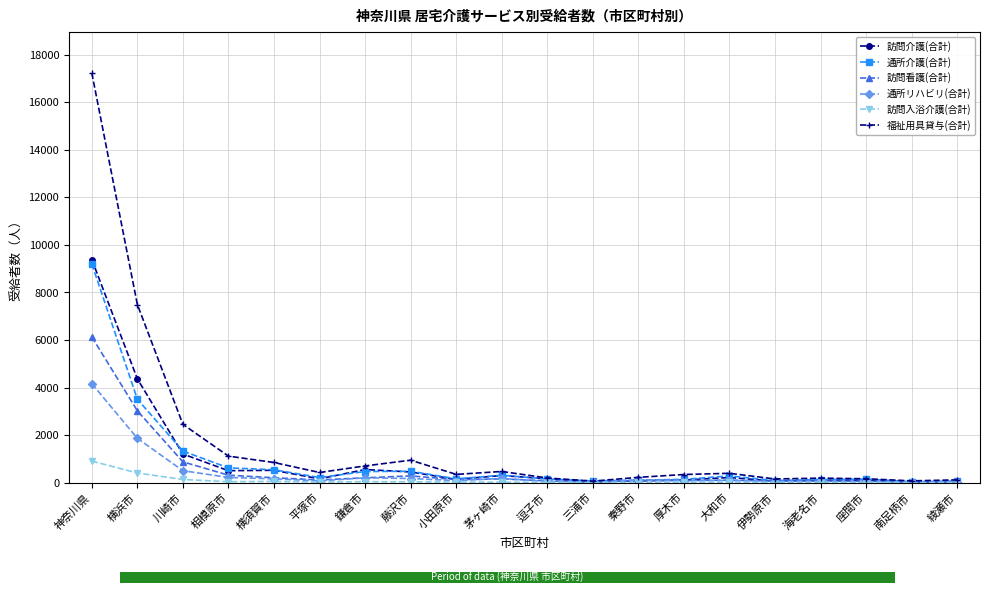

Reading left to right, extract all data points from this chart.

訪問介護(合計): 神奈川県=9383	横浜市=4364	川崎市=1205	相模原市=503	横須賀市=520	平塚市=161	鎌倉市=552	藤沢市=451	小田原市=137	茅ヶ崎市=301	逗子市=163	三浦市=43	秦野市=74	厚木市=111	大和市=218	伊勢原市=65	海老名市=105	座間市=108	南足柄市=21	綾瀬市=40
通所介護(合計): 神奈川県=9202	横浜市=3508	川崎市=1329	相模原市=622	横須賀市=543	平塚市=217	鎌倉市=468	藤沢市=480	小田原市=162	茅ヶ崎市=312	逗子市=154	三浦市=74	秦野市=106	厚木市=141	大和市=283	伊勢原市=89	海老名市=130	座間市=150	南足柄市=38	綾瀬市=71
訪問看護(合計): 神奈川県=6128	横浜市=3023	川崎市=875	相模原市=315	横須賀市=206	平塚市=115	鎌倉市=205	藤沢市=284	小田原市=128	茅ヶ崎市=158	逗子市=77	三浦市=18	秦野市=98	厚木市=88	大和市=106	伊勢原市=68	海老名市=66	座間市=63	南足柄市=20	綾瀬市=40
通所リハビリ(合計): 神奈川県=4165	横浜市=1865	川崎市=503	相模原市=220	横須賀市=162	平塚市=74	鎌倉市=204	藤沢市=175	小田原市=85	茅ヶ崎市=176	逗子市=54	三浦市=11	秦野市=114	厚木市=90	大和市=94	伊勢原市=45	海老名市=60	座間市=30	南足柄市=19	綾瀬市=26
訪問入浴介護(合計): 神奈川県=907	横浜市=406	川崎市=134	相模原市=40	横須賀市=55	平塚市=22	鎌倉市=42	藤沢市=37	小田原市=25	茅ヶ崎市=18	逗子市=13	三浦市=7	秦野市=11	厚木市=19	大和市=18	伊勢原市=10	海老名市=9	座間市=4	南足柄市=7	綾瀬市=5
福祉用具貸与(合計): 神奈川県=17226	横浜市=7491	川崎市=2453	相模原市=1116	横須賀市=848	平塚市=428	鎌倉市=704	藤沢市=945	小田原市=348	茅ヶ崎市=471	逗子市=197	三浦市=64	秦野市=224	厚木市=343	大和市=394	伊勢原市=155	海老名市=191	座間市=164	南足柄市=76	綾瀬市=118